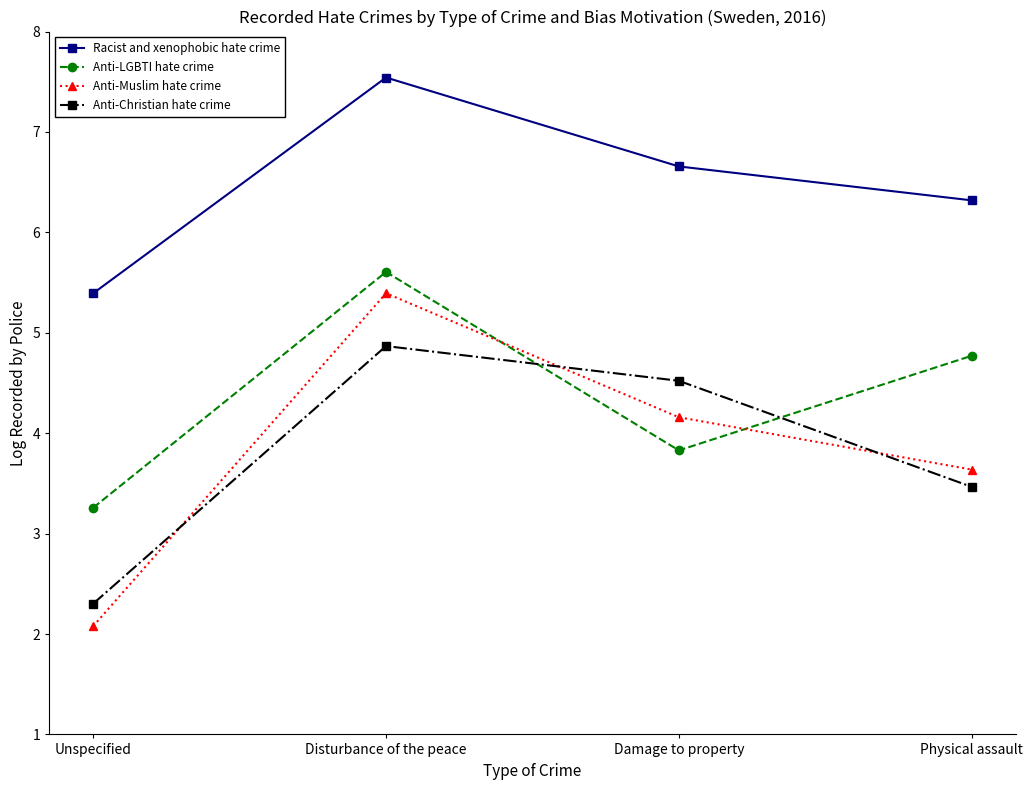

What are all the series names shown in the legend?

Racist and xenophobic hate crime, Anti-LGBTI hate crime, Anti-Muslim hate crime, Anti-Christian hate crime